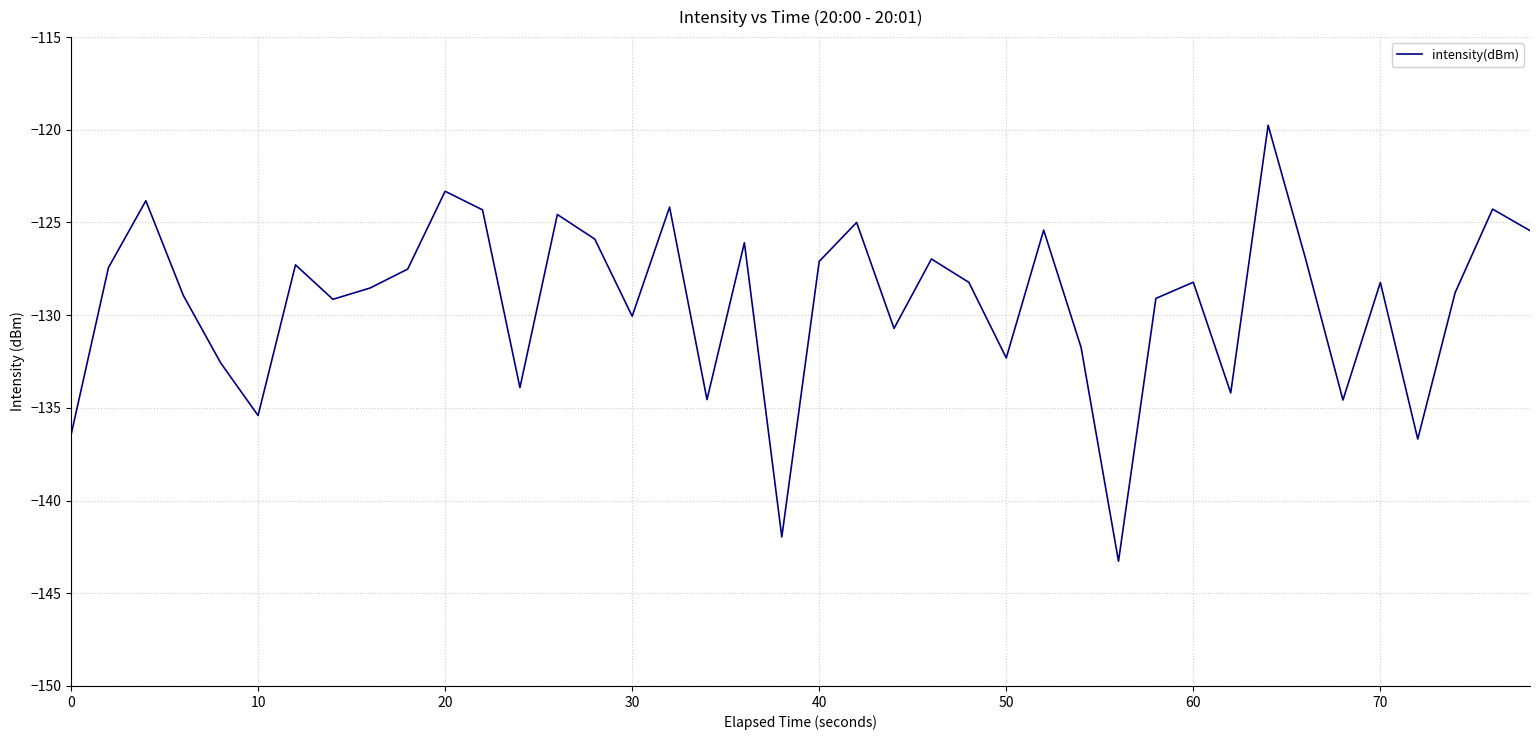

What is the minimum value shown in the chart?

-143.3